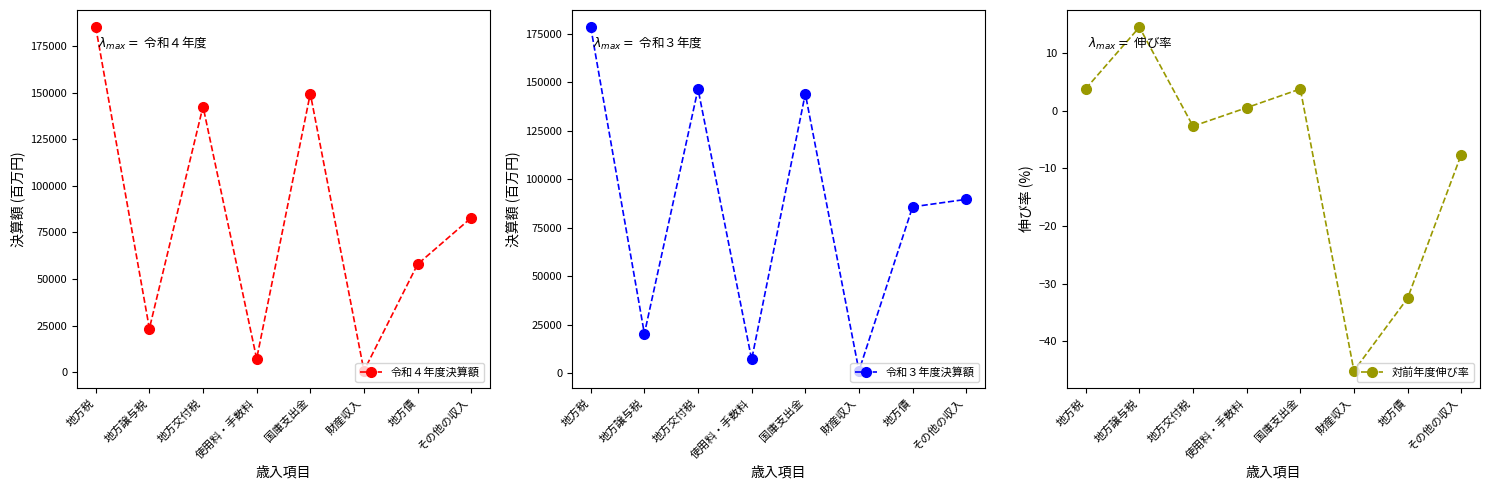

What is the minimum value for 対前年度伸び率?

-45.1